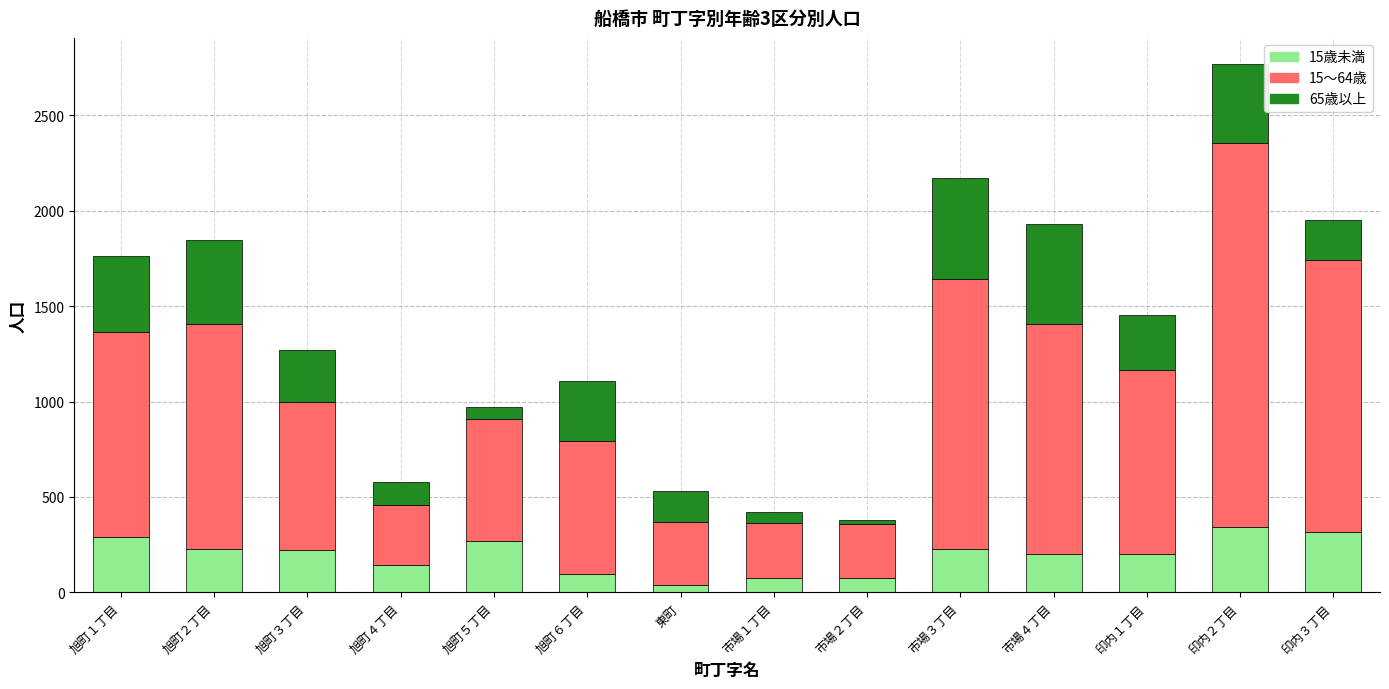

The value of 15歳未満 at 市場４丁目 is 200. True or false?

True